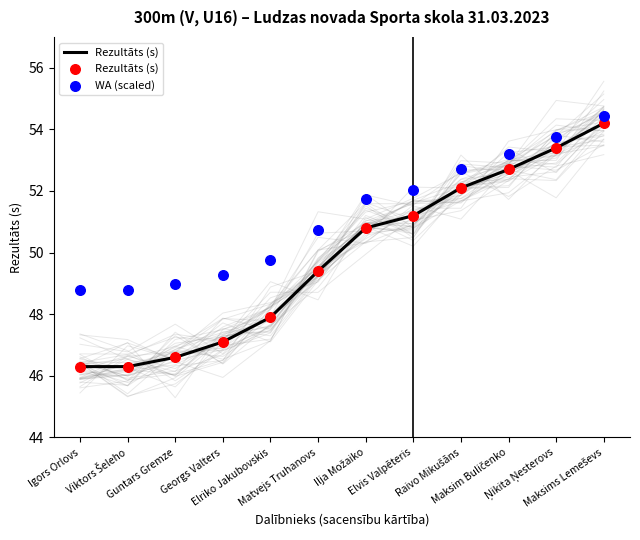

At how many categories does at least one series exceed 53?

3